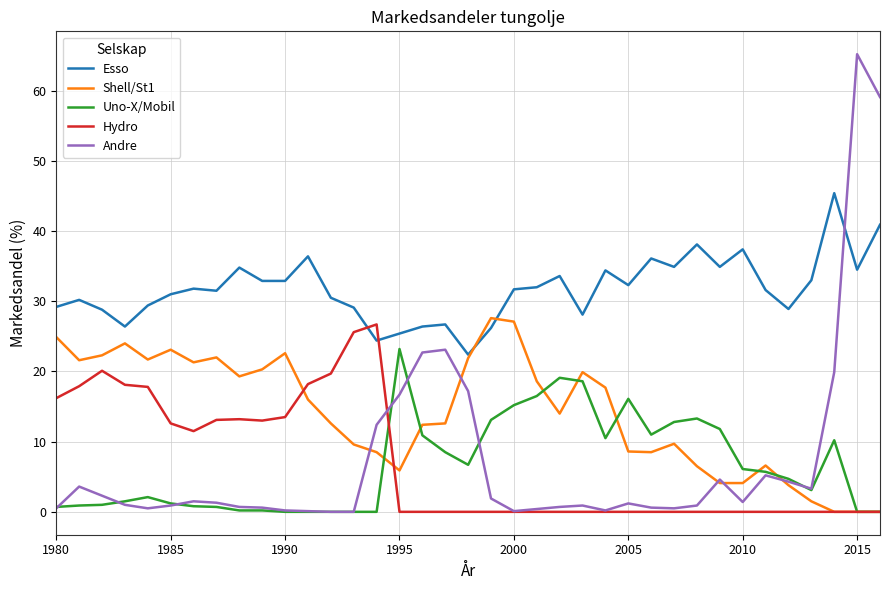

What is the highest value of the Andre series?

65.2